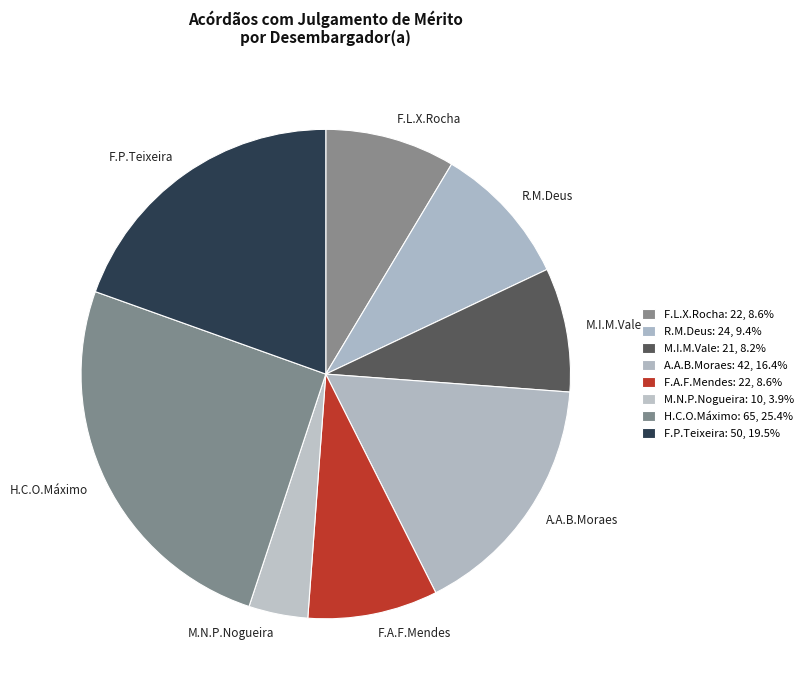

Does R.M.Deus account for over 50% of the chart?

No